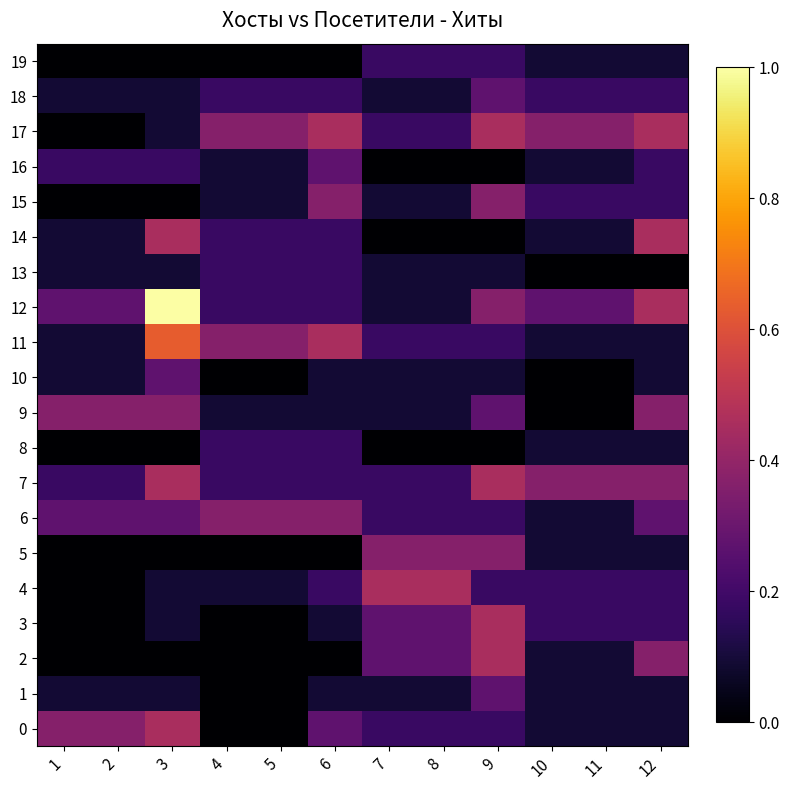

Reading left to right, extract all data points from this chart.

0: 1=0.4	2=0.4	3=0.5	4=0.0	5=0.0	6=0.3	7=0.2	8=0.2	9=0.2	10=0.1	11=0.1	12=0.1
1: 1=0.1	2=0.1	3=0.1	4=0.0	5=0.0	6=0.1	7=0.1	8=0.1	9=0.3	10=0.1	11=0.1	12=0.1
2: 1=0.0	2=0.0	3=0.0	4=0.0	5=0.0	6=0.0	7=0.3	8=0.3	9=0.5	10=0.1	11=0.1	12=0.4
3: 1=0.0	2=0.0	3=0.1	4=0.0	5=0.0	6=0.1	7=0.3	8=0.3	9=0.5	10=0.2	11=0.2	12=0.2
4: 1=0.0	2=0.0	3=0.1	4=0.1	5=0.1	6=0.2	7=0.5	8=0.5	9=0.2	10=0.2	11=0.2	12=0.2
5: 1=0.0	2=0.0	3=0.0	4=0.0	5=0.0	6=0.0	7=0.4	8=0.4	9=0.4	10=0.1	11=0.1	12=0.1
6: 1=0.3	2=0.3	3=0.3	4=0.4	5=0.4	6=0.4	7=0.2	8=0.2	9=0.2	10=0.1	11=0.1	12=0.3
7: 1=0.2	2=0.2	3=0.5	4=0.2	5=0.2	6=0.2	7=0.2	8=0.2	9=0.5	10=0.4	11=0.4	12=0.4
8: 1=0.0	2=0.0	3=0.0	4=0.2	5=0.2	6=0.2	7=0.0	8=0.0	9=0.0	10=0.1	11=0.1	12=0.1
9: 1=0.4	2=0.4	3=0.4	4=0.1	5=0.1	6=0.1	7=0.1	8=0.1	9=0.3	10=0.0	11=0.0	12=0.4
10: 1=0.1	2=0.1	3=0.3	4=0.0	5=0.0	6=0.1	7=0.1	8=0.1	9=0.1	10=0.0	11=0.0	12=0.1
11: 1=0.1	2=0.1	3=0.6	4=0.4	5=0.4	6=0.5	7=0.2	8=0.2	9=0.2	10=0.1	11=0.1	12=0.1
12: 1=0.3	2=0.3	3=1.0	4=0.2	5=0.2	6=0.2	7=0.1	8=0.1	9=0.4	10=0.3	11=0.3	12=0.5
13: 1=0.1	2=0.1	3=0.1	4=0.2	5=0.2	6=0.2	7=0.1	8=0.1	9=0.1	10=0.0	11=0.0	12=0.0
14: 1=0.1	2=0.1	3=0.5	4=0.2	5=0.2	6=0.2	7=0.0	8=0.0	9=0.0	10=0.1	11=0.1	12=0.5
15: 1=0.0	2=0.0	3=0.0	4=0.1	5=0.1	6=0.4	7=0.1	8=0.1	9=0.4	10=0.2	11=0.2	12=0.2
16: 1=0.2	2=0.2	3=0.2	4=0.1	5=0.1	6=0.3	7=0.0	8=0.0	9=0.0	10=0.1	11=0.1	12=0.2
17: 1=0.0	2=0.0	3=0.1	4=0.4	5=0.4	6=0.5	7=0.2	8=0.2	9=0.5	10=0.4	11=0.4	12=0.5
18: 1=0.1	2=0.1	3=0.1	4=0.2	5=0.2	6=0.2	7=0.1	8=0.1	9=0.3	10=0.2	11=0.2	12=0.2
19: 1=0.0	2=0.0	3=0.0	4=0.0	5=0.0	6=0.0	7=0.2	8=0.2	9=0.2	10=0.1	11=0.1	12=0.1